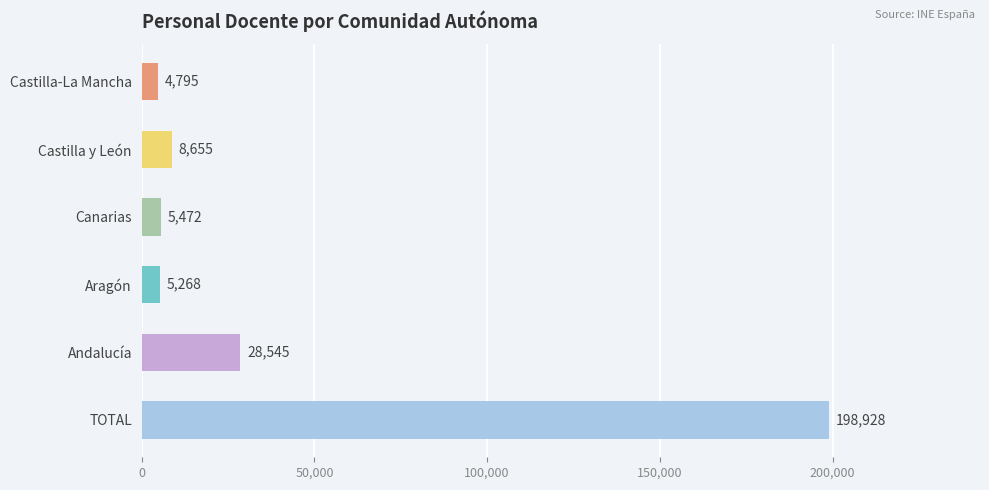

What is the ratio of the value at TOTAL to the value at Aragón?

37.8